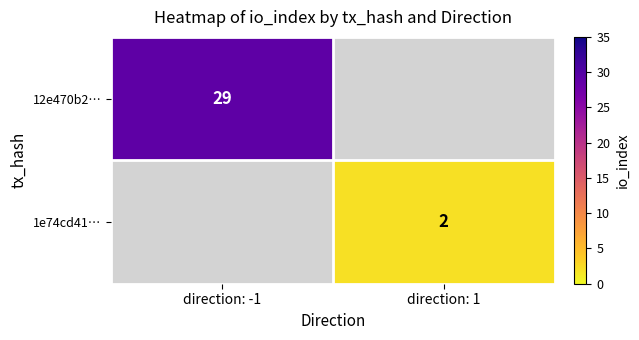

How many categories are shown in the chart?

2